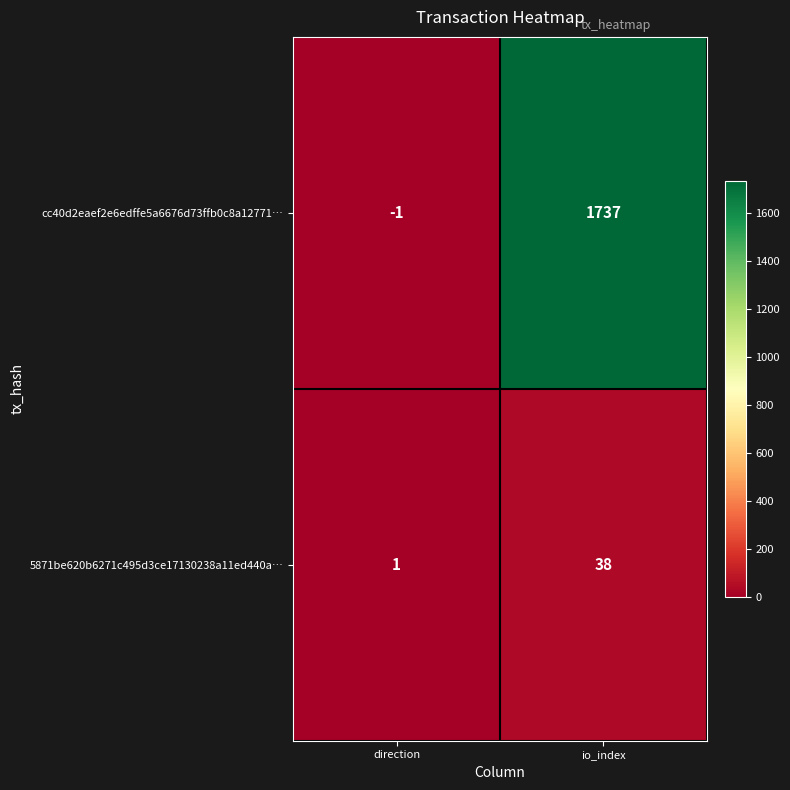

Which label corresponds to the largest value in the chart?

io_index